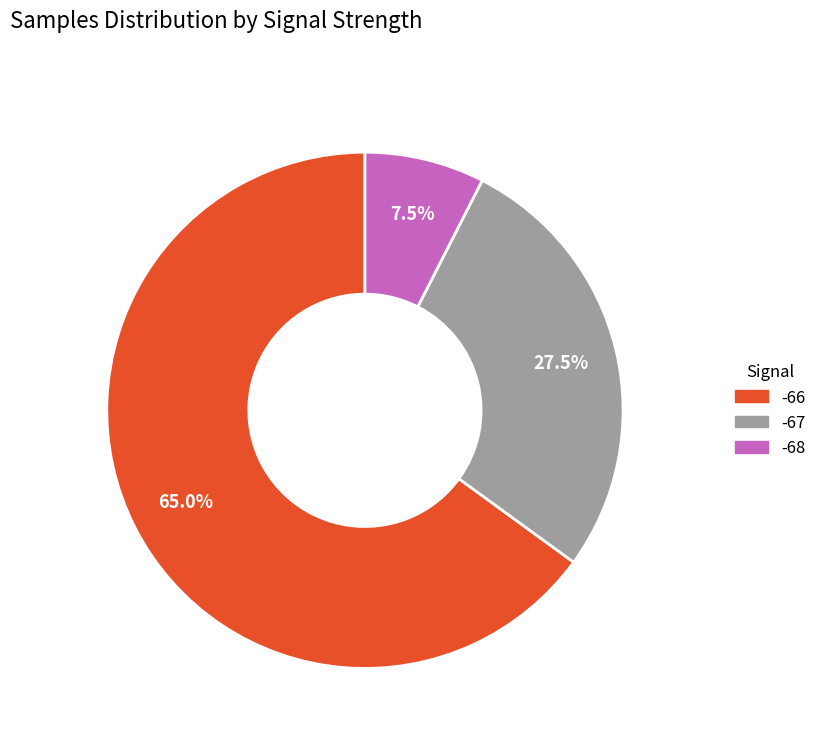

Is there a majority slice in this chart?

Yes